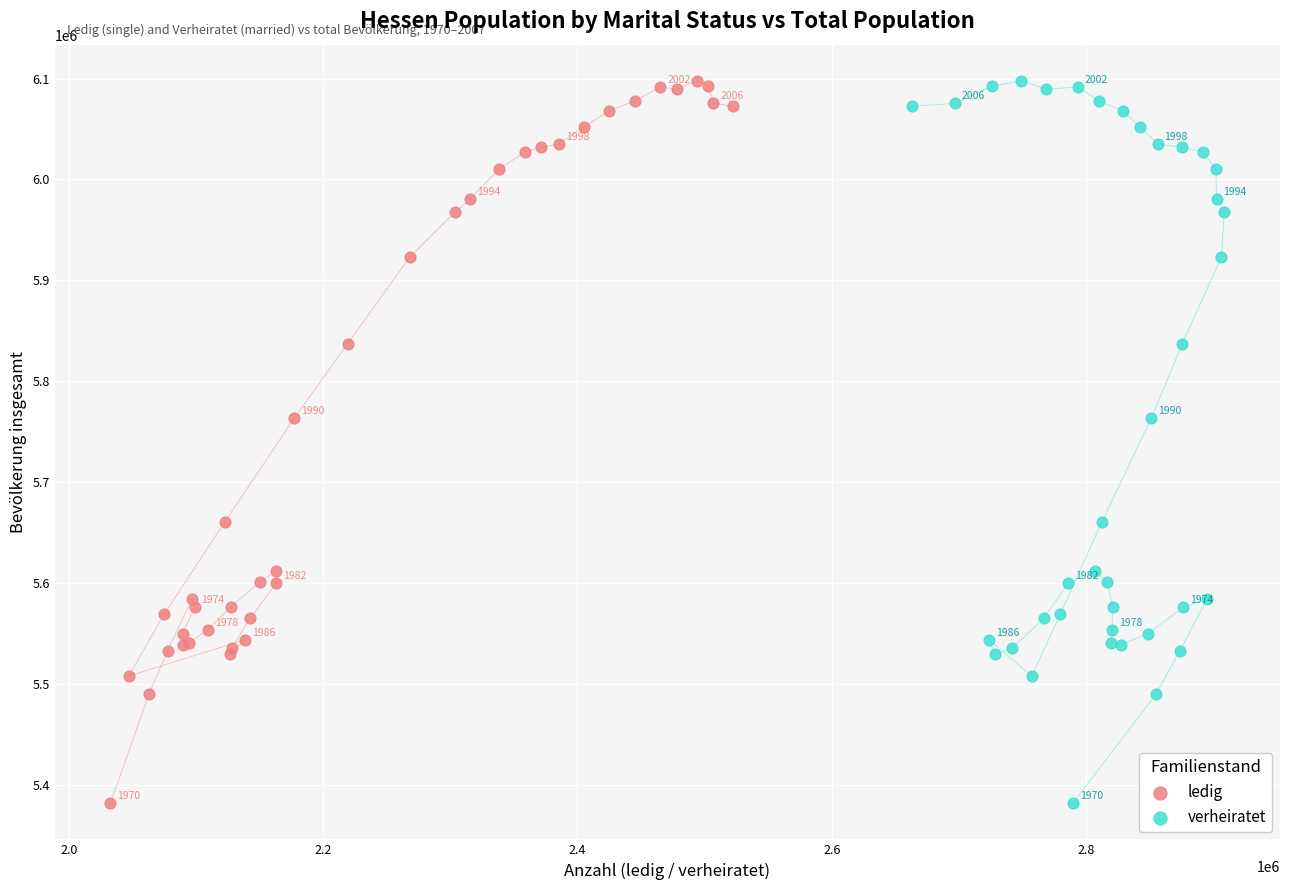

What are all the series names shown in the legend?

ledig, verheiratet